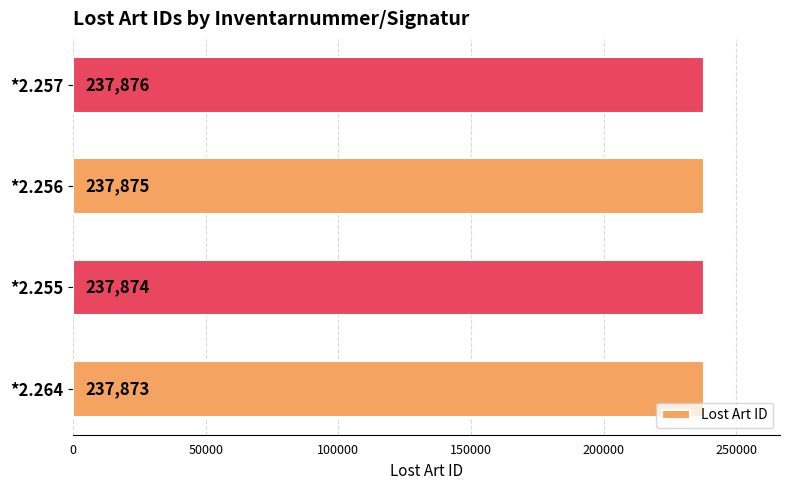

Rank the categories by value from lowest to highest.

*2.264, *2.255, *2.256, *2.257